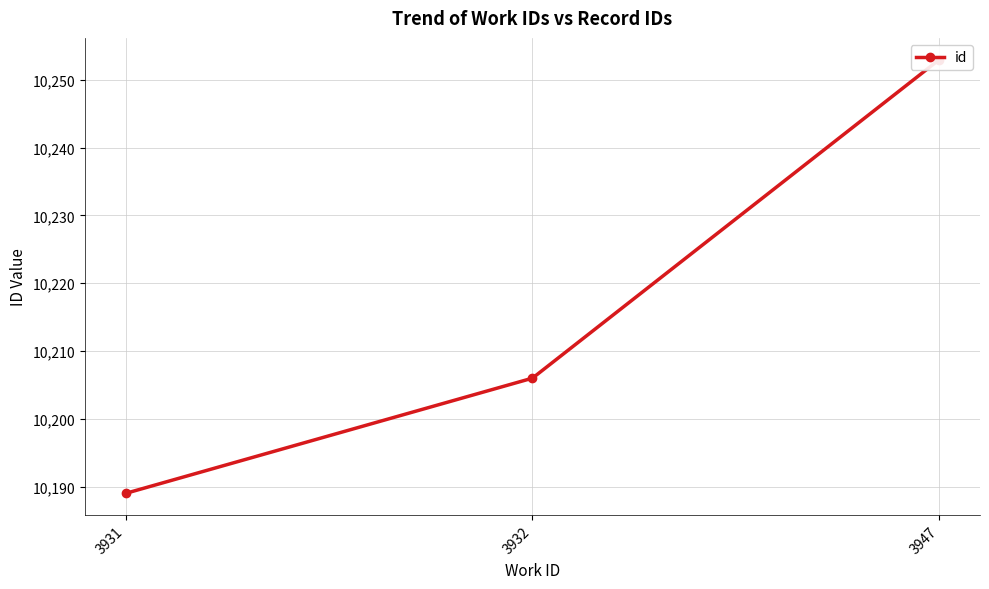

What is the change in value from 3931 to 3932?

+17